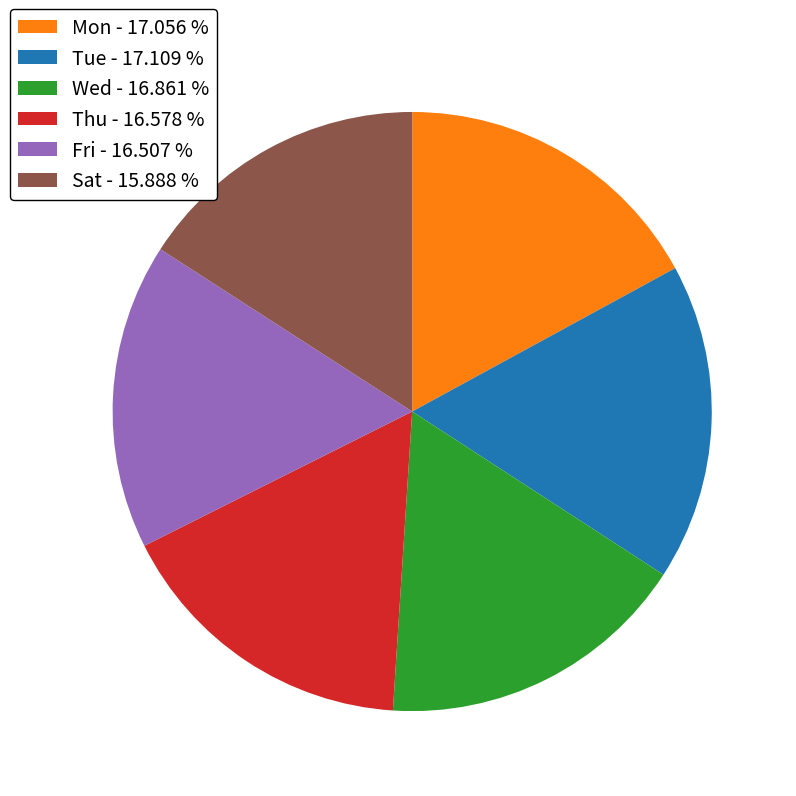

True or false: Mon accounts for 9% of the total.

False